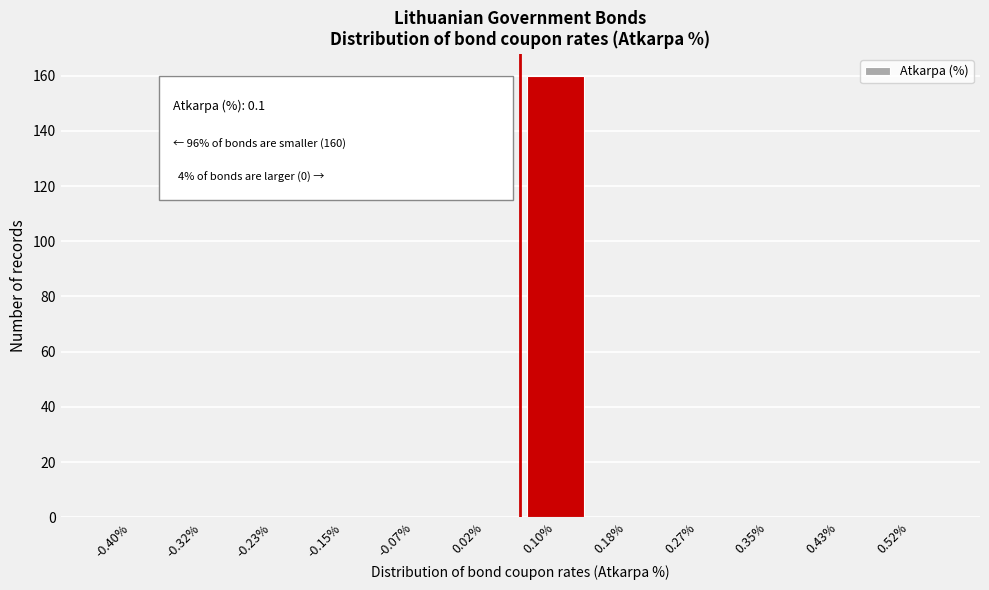

Reading right to left, transcribe all the data shown in this chart.

0.52%=0	0.43%=0	0.35%=0	0.27%=0	0.18%=0	0.10%=160	0.02%=0	-0.07%=0	-0.15%=0	-0.23%=0	-0.32%=0	-0.40%=0